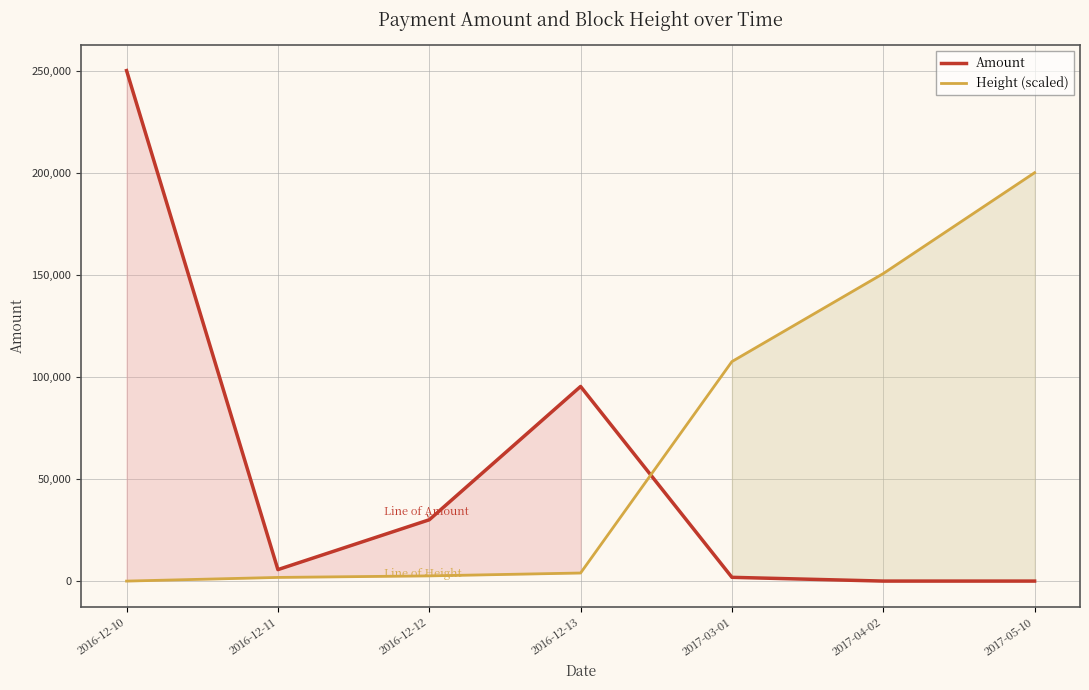

How many positive values does the Height (scaled) series have?

6